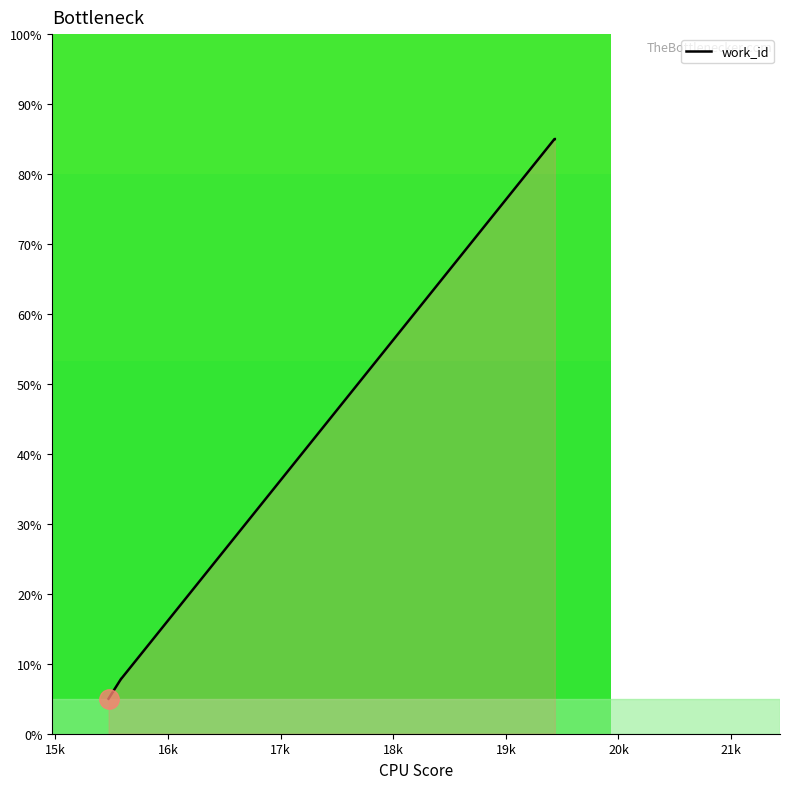

What is the maximum value shown in the chart?

85.0